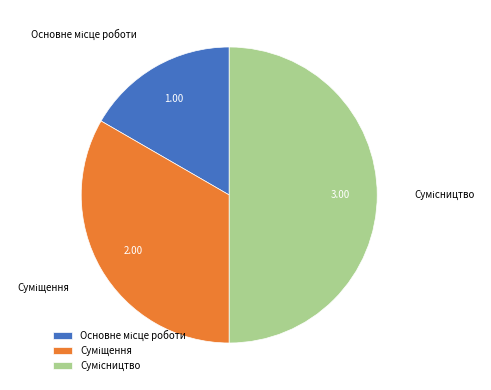

Rank the categories by value from lowest to highest.

Основне місце роботи, Суміщення, Сумісництво